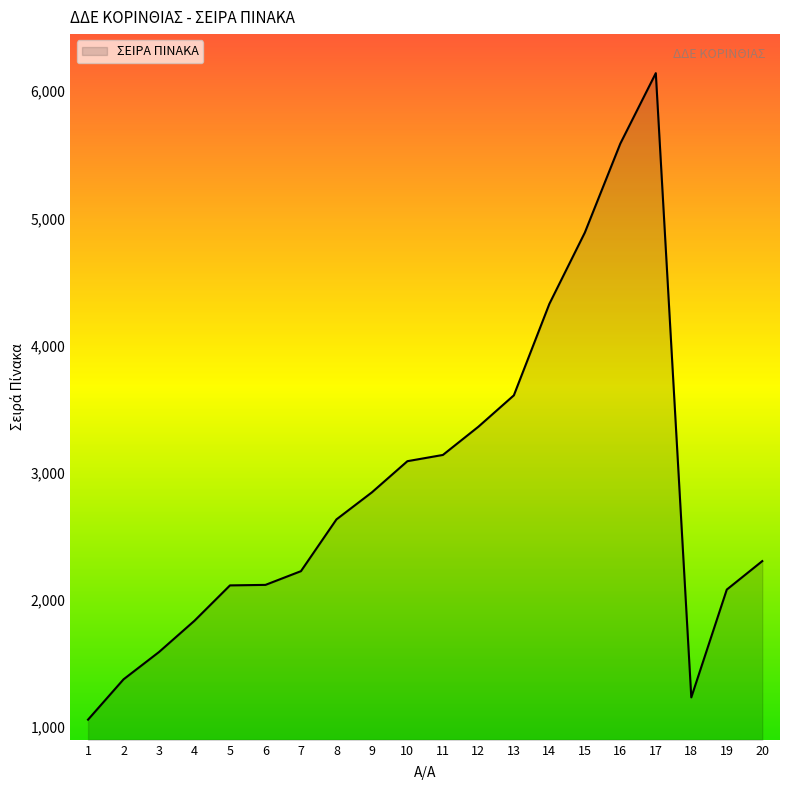

The chart shows a value of 8067 at 15. True or false?

False